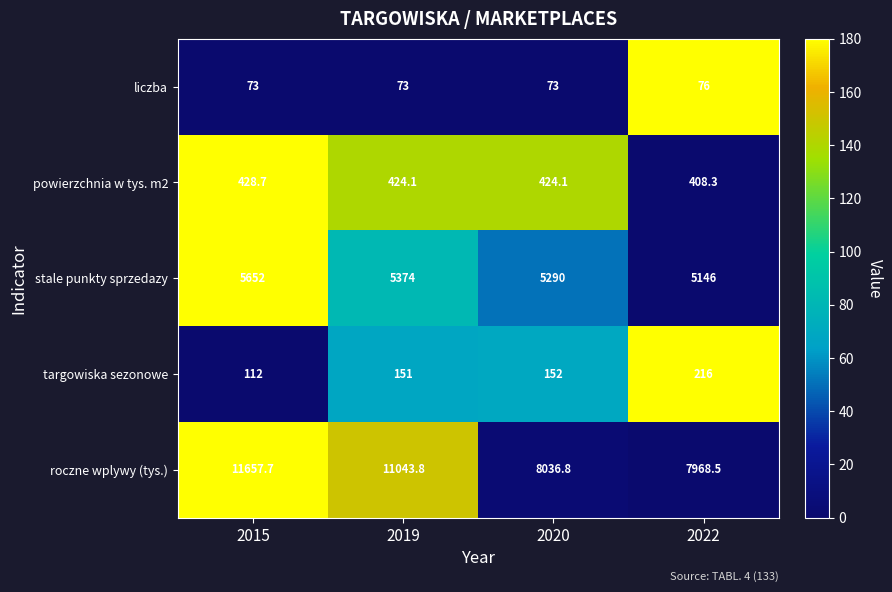

Reading left to right, what are all the values shown in this chart?

liczba: 73.0	73.0	73.0	76.0
powierzchnia w tys. m2: 428.7	424.1	424.1	408.3
stale punkty sprzedazy: 5652.0	5374.0	5290.0	5146.0
targowiska sezonowe: 112.0	151.0	152.0	216.0
roczne wplywy (tys.): 11657.7	11043.8	8036.8	7968.5